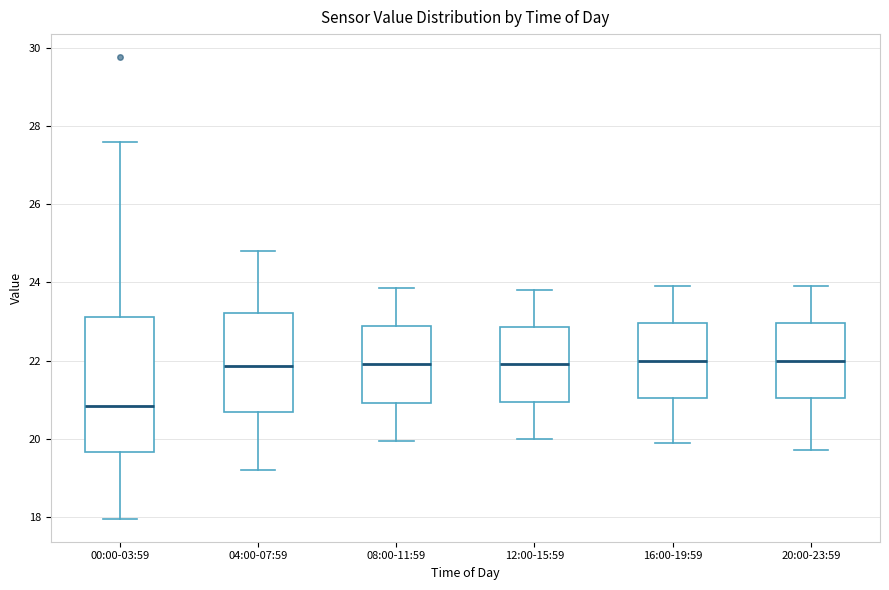

Where does the median line of the box for 16:00-19:59 sit on the y-axis? The values are not printed on the chart, so give them approximately, as read against the axis.

22.0